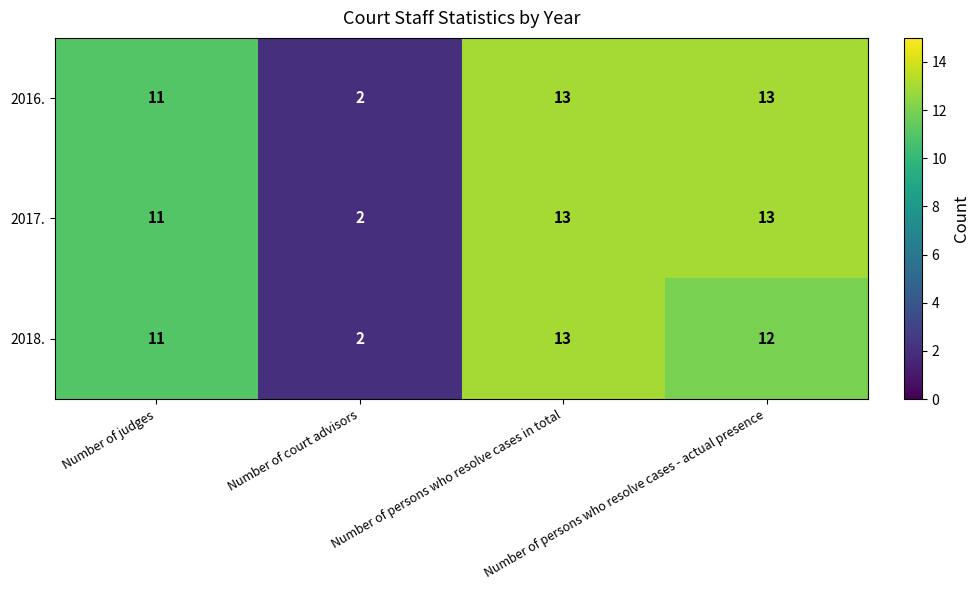

At how many categories does at least one series exceed 10?

3